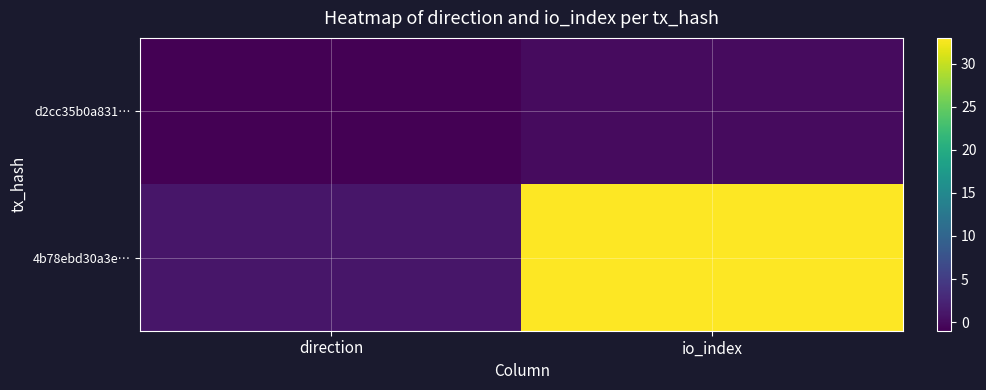

Which series changed the most between direction and io_index?

4b78ebd30a3e…